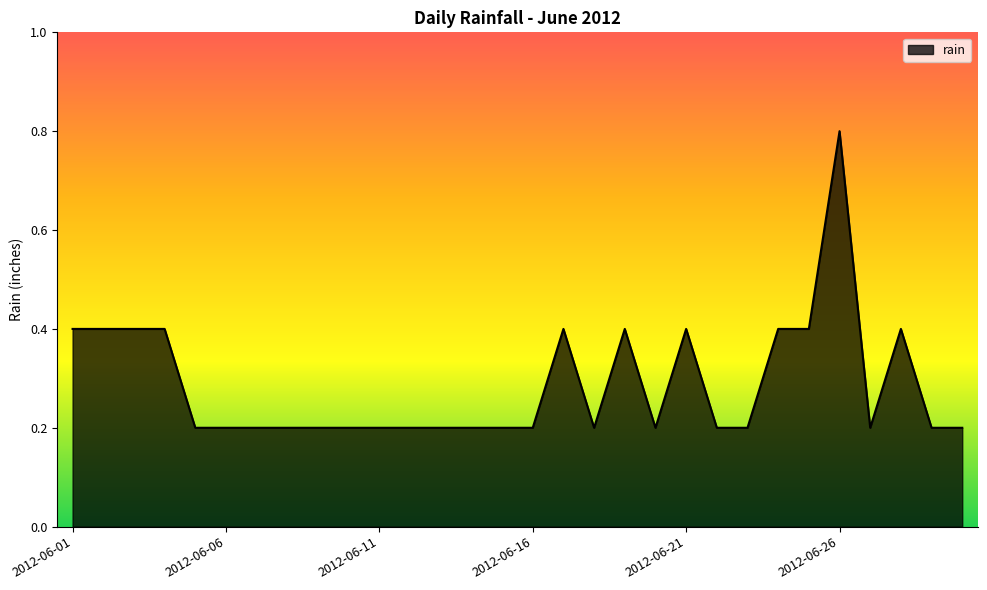

What is the greatest value displayed?

0.8